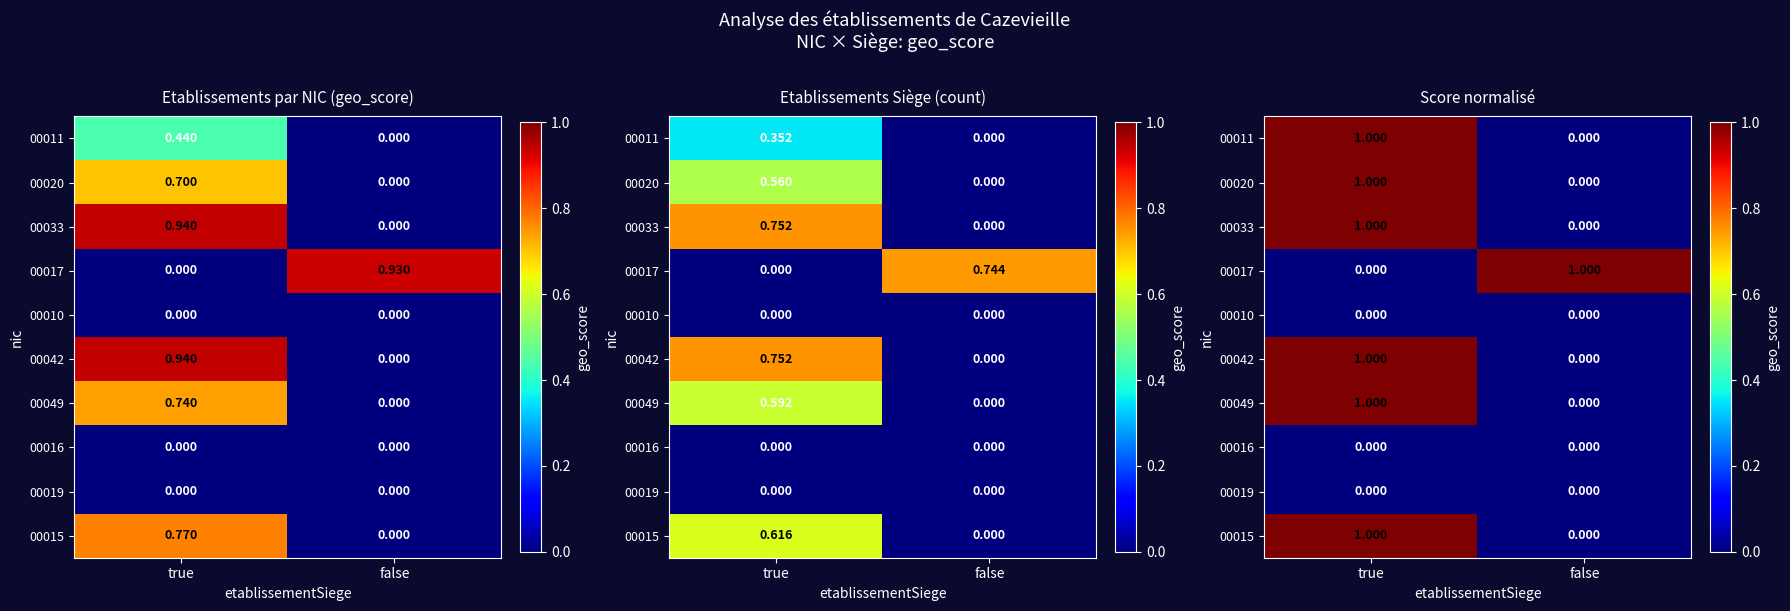

True or false: 00016 has a value of 0 at false.

True